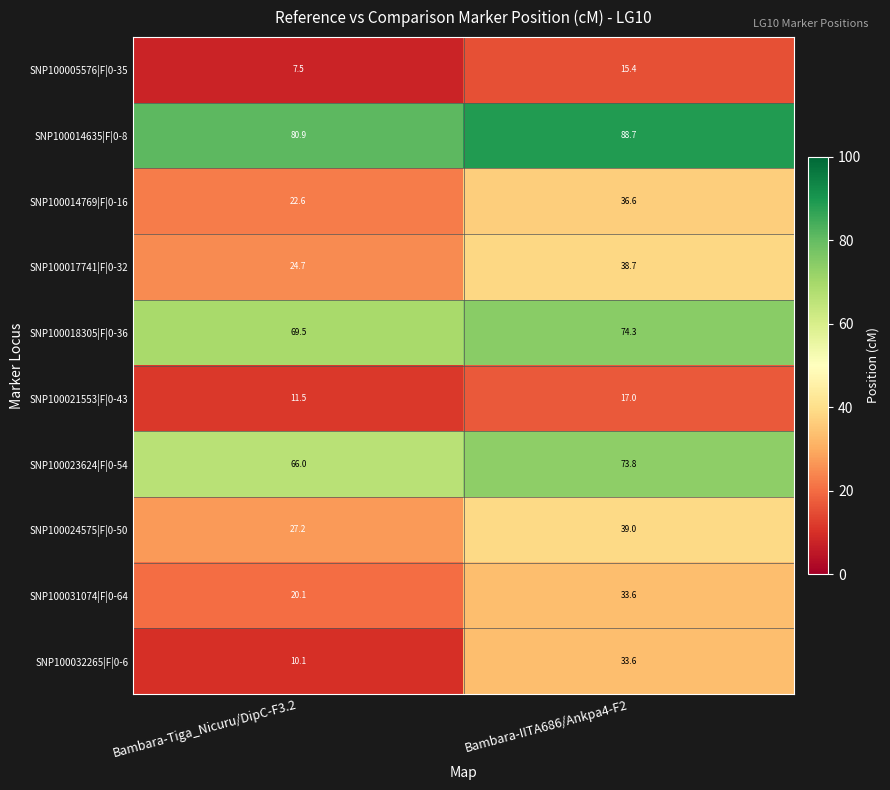

What is the spread (max minus min) of values at Bambara-Tiga_Nicuru/DipC-F3.2?

73.4